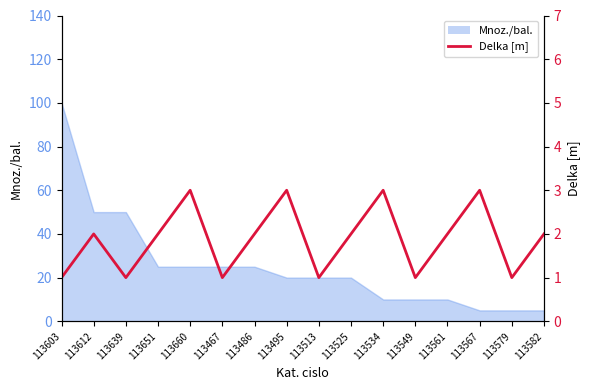

The value at 113582 is 1. True or false?

False